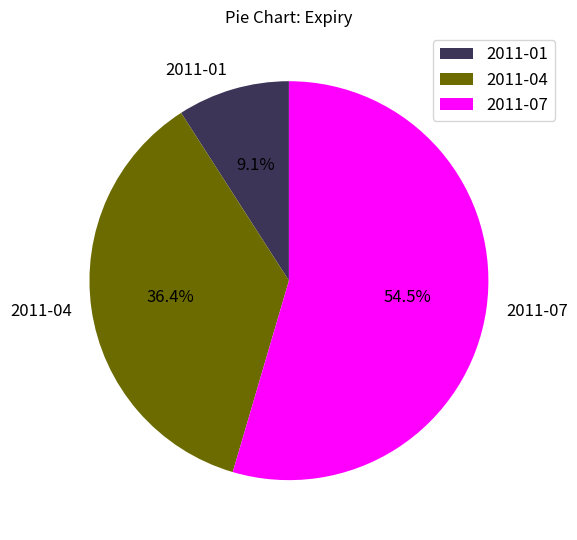

The 2011-07 slice represents 63% of the pie. True or false?

False